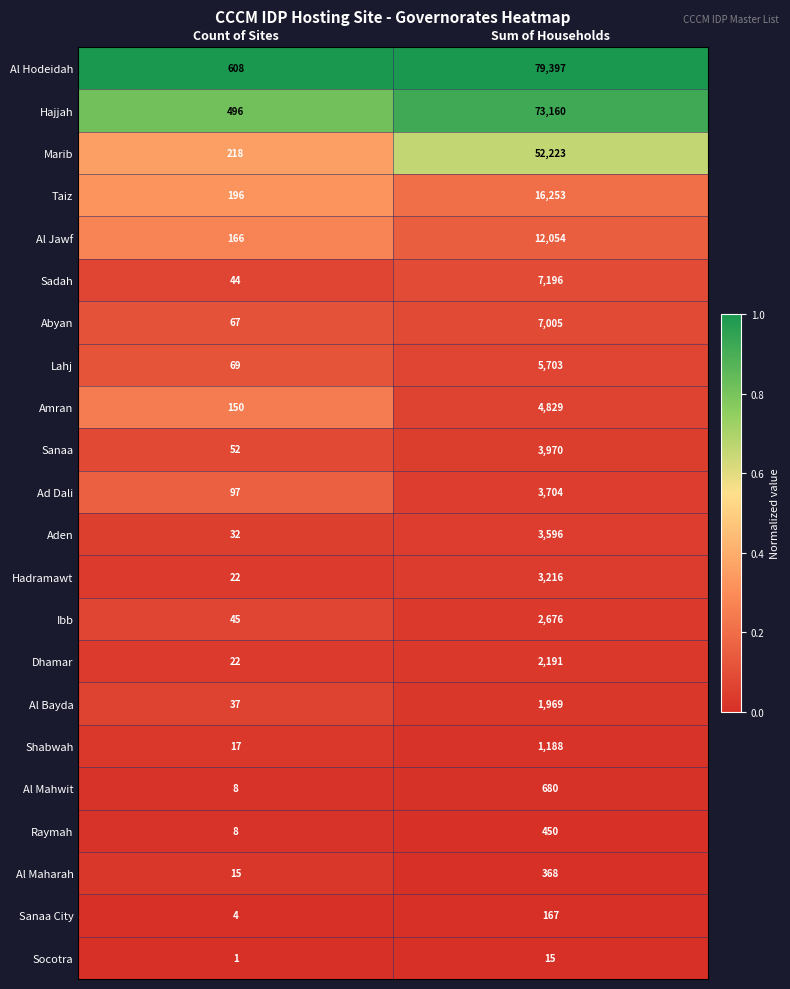

Is it true that Socotra equals 0 at Count of Sites?

False